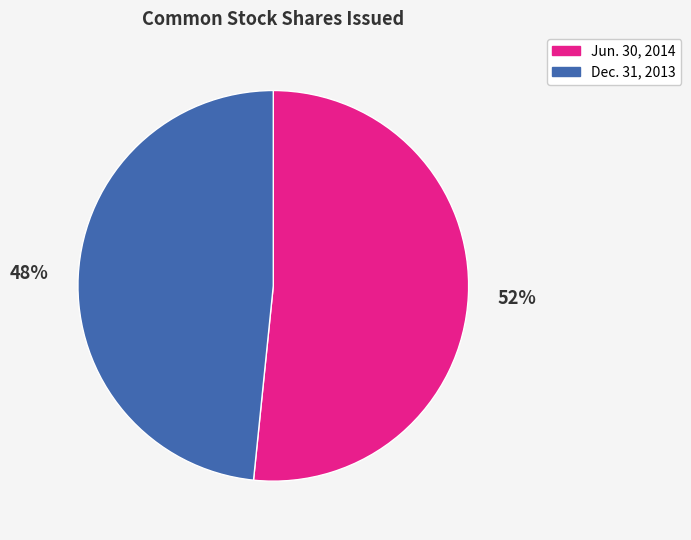

How many slices are in this pie chart?

2